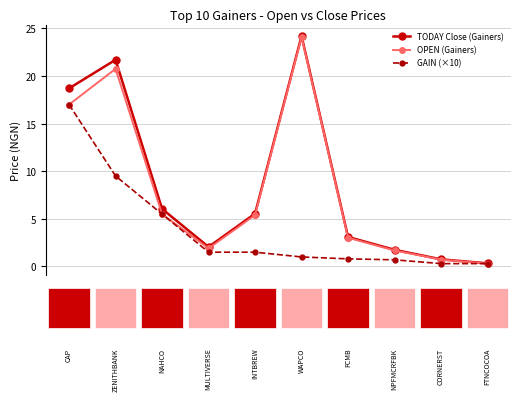

Which series has the largest range (max minus min)?

TODAY Close (Gainers)